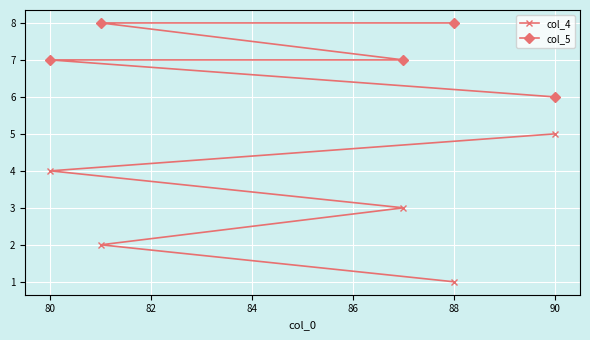

What is the value of the col_4 point at the 4th from the left?

4